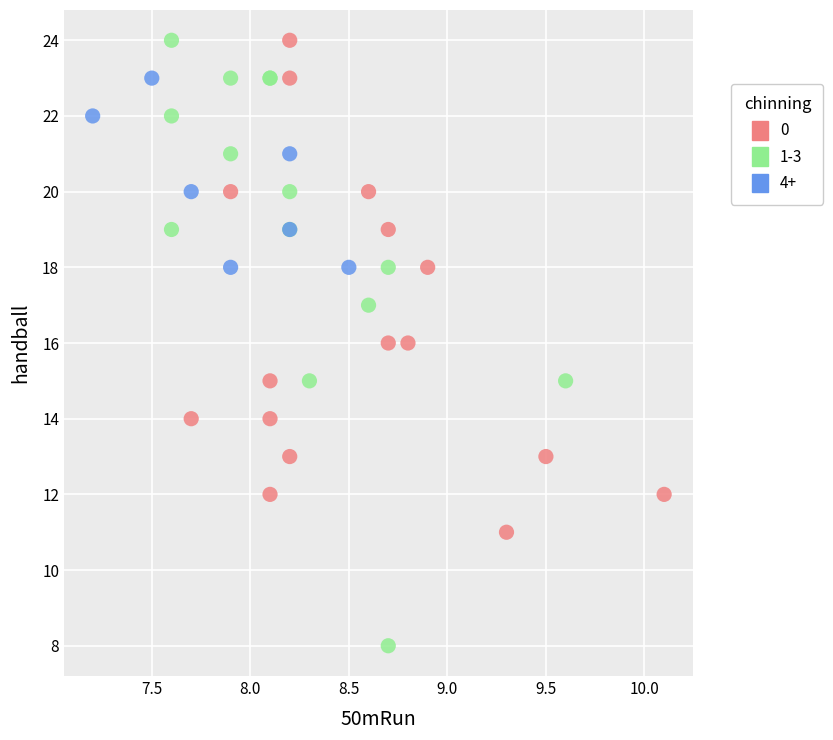

Which series has the widest spread of Y values?

1-3